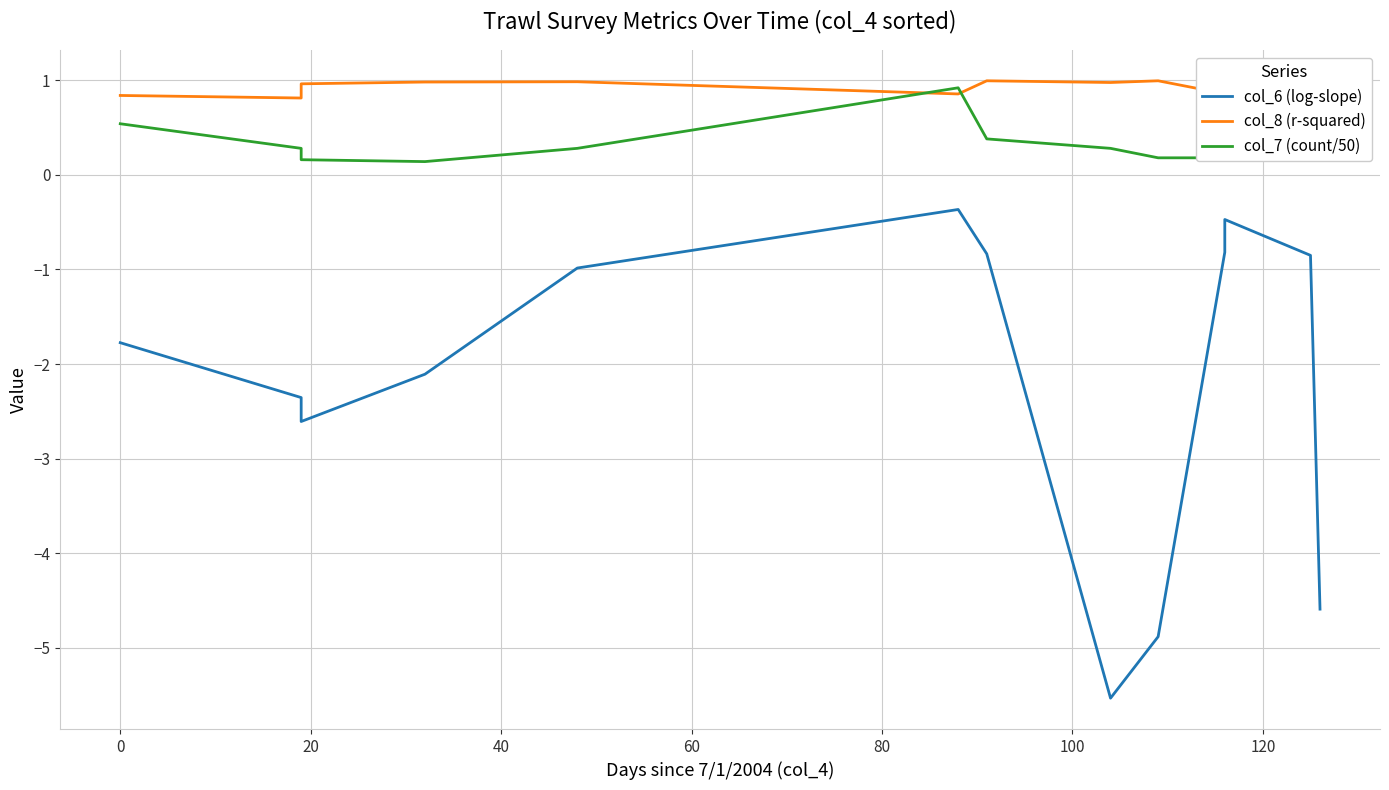

What is the spread (max minus min) of values at 20?

3.6